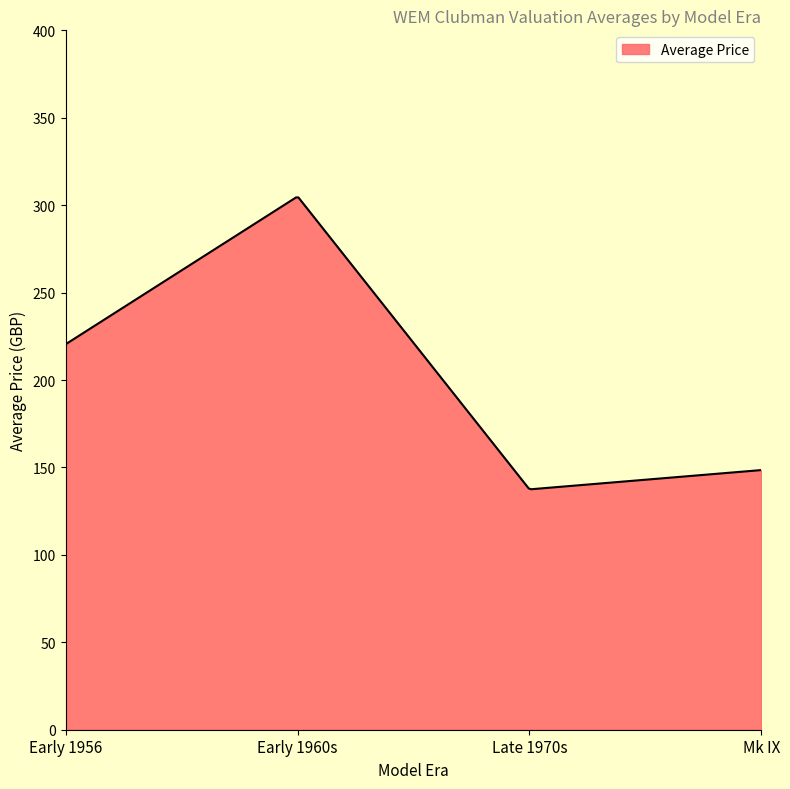

What is the maximum value shown in the chart?

304.4